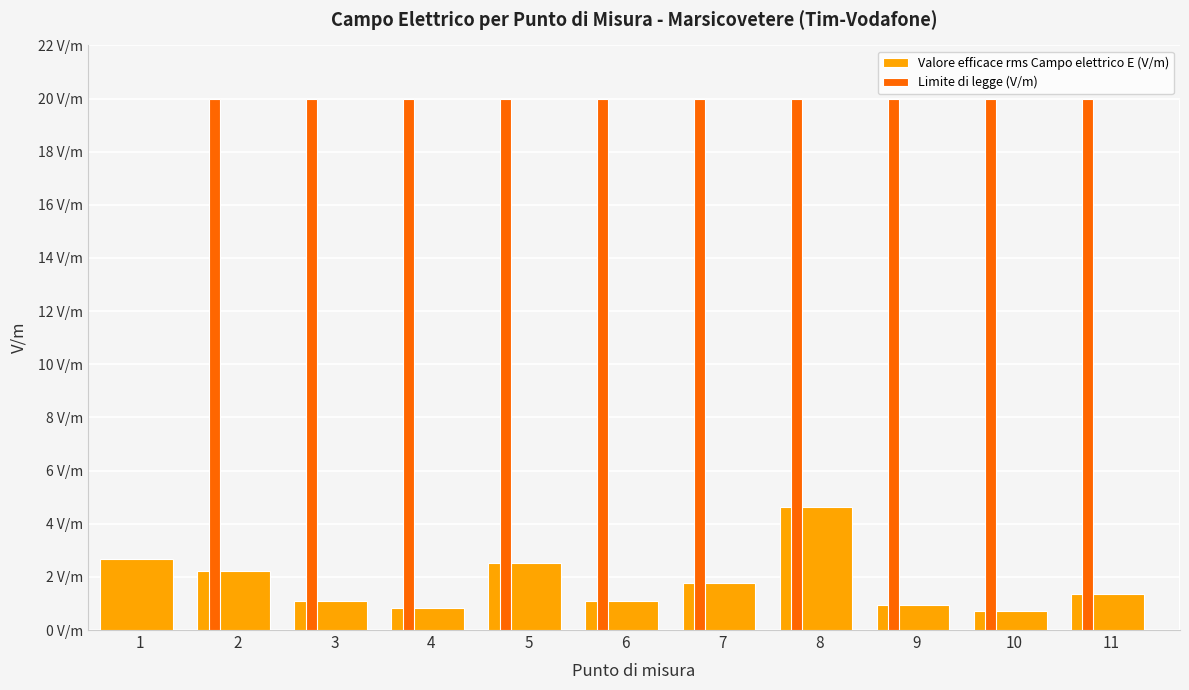

What is the sum of all Limite di legge (V/m) values?

220.0